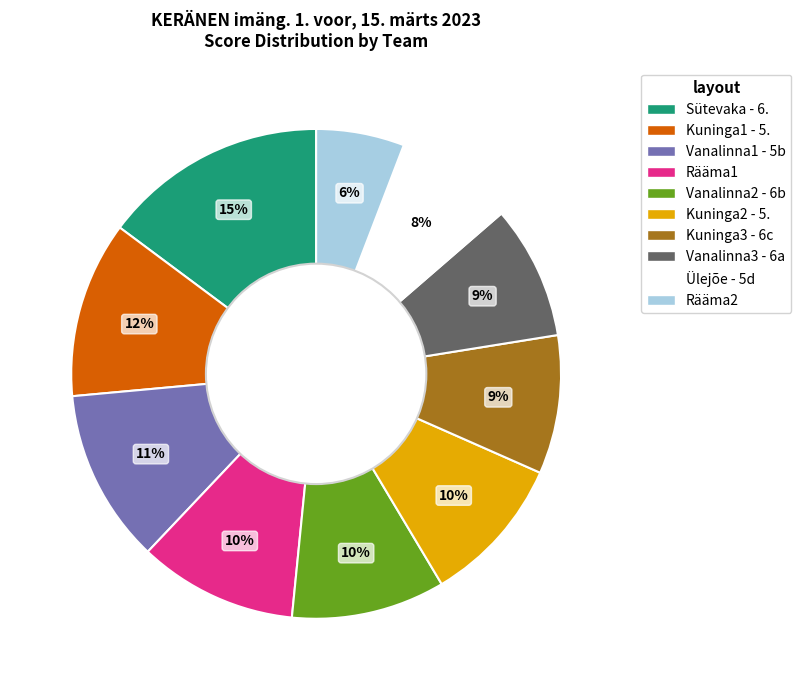

True or false: Kuninga2 - 5. accounts for 1% of the total.

False